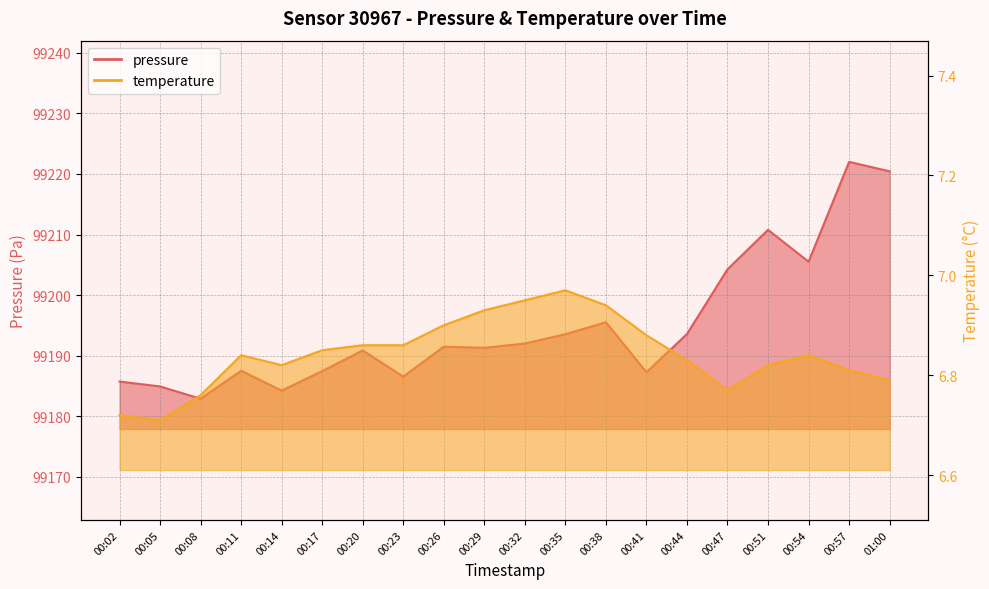

At 00:35, list the series in order from smallest to largest.

temperature, pressure